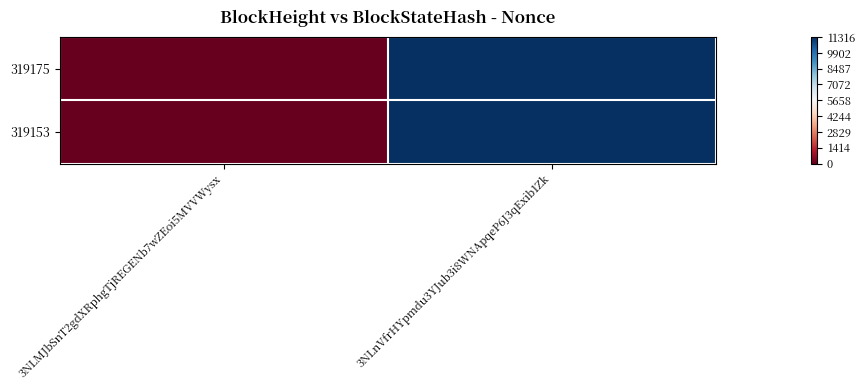

Reading left to right, extract all data points from this chart.

319175: 3NLMJbSnT2gdXRphgTjREGENb7wZEoi5MVVWysx=0	3NLnVfrHYpmdu3YJub3i8WNApqeP6J3qExib1Zk=11316
319153: 3NLMJbSnT2gdXRphgTjREGENb7wZEoi5MVVWysx=0	3NLnVfrHYpmdu3YJub3i8WNApqeP6J3qExib1Zk=11316